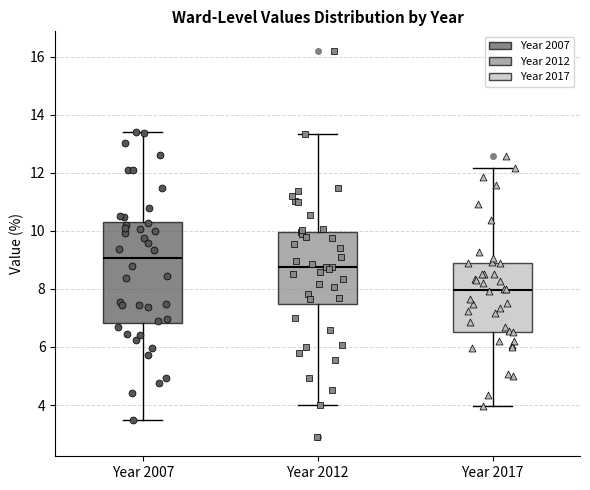

Which box's median line is the highest?

Year 2007